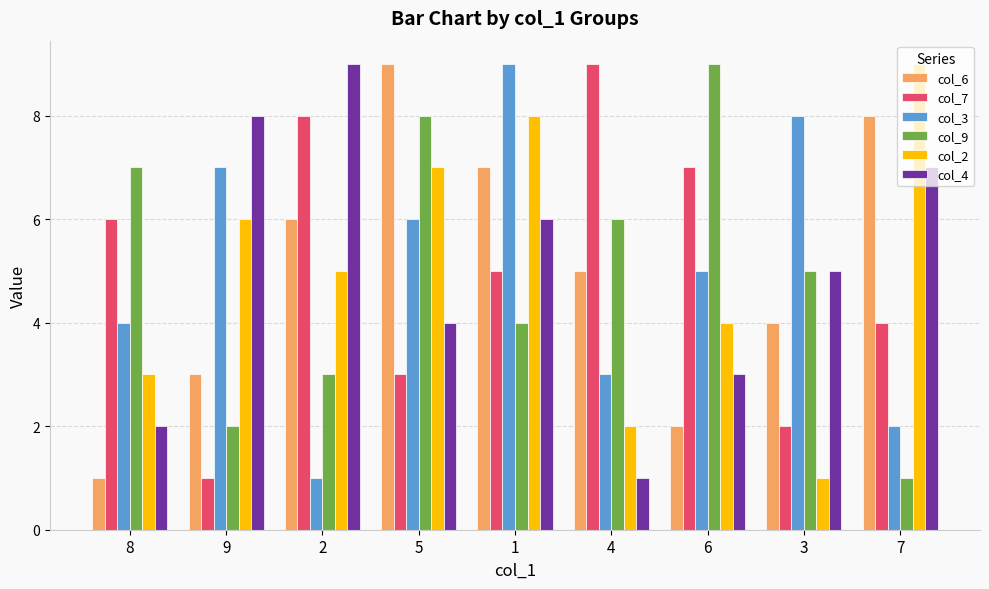

Is the value of col_3 at 6 greater than the value of col_9 at 1?

Yes